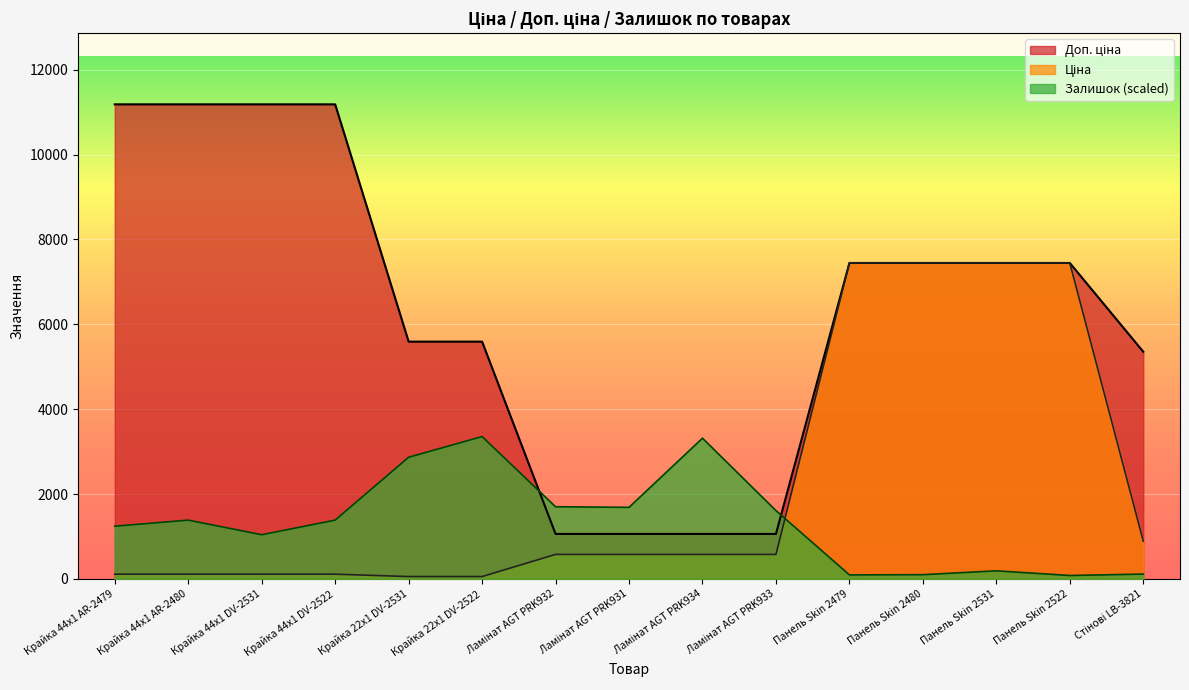

Read the Ціна value at Крайка 44x1 DV-2522.

111.8